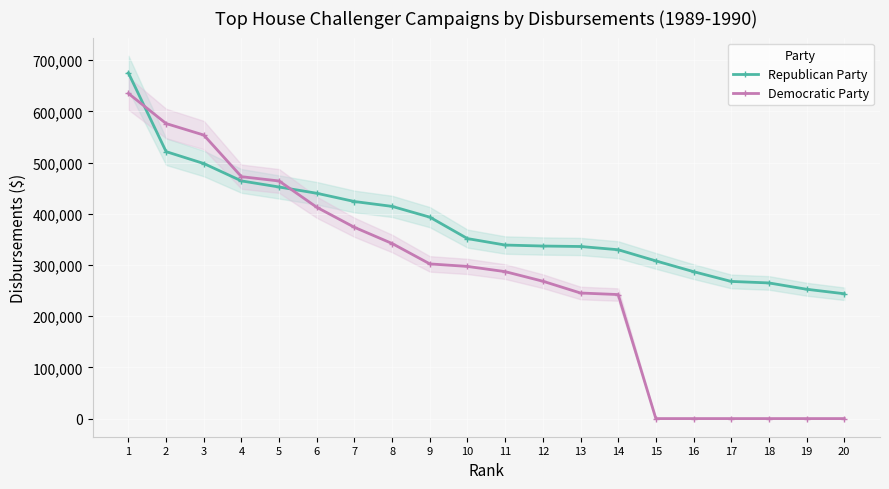

Which has a higher value, 8 or 12?

8